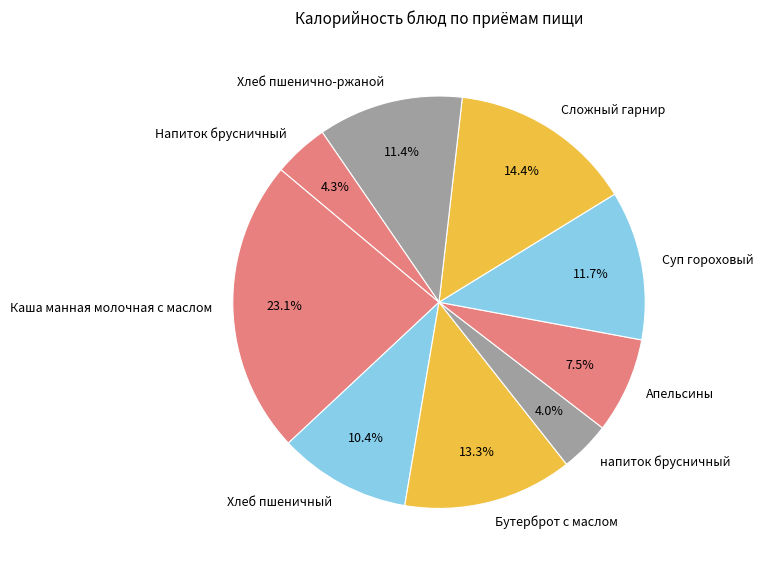

How many slices are in this pie chart?

9